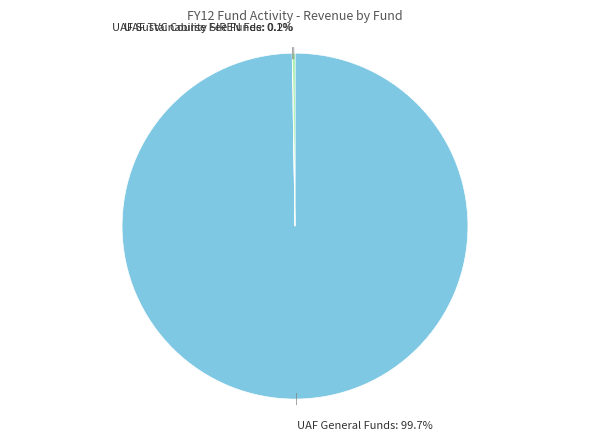

What is the largest slice in the pie chart?

UAF General Funds